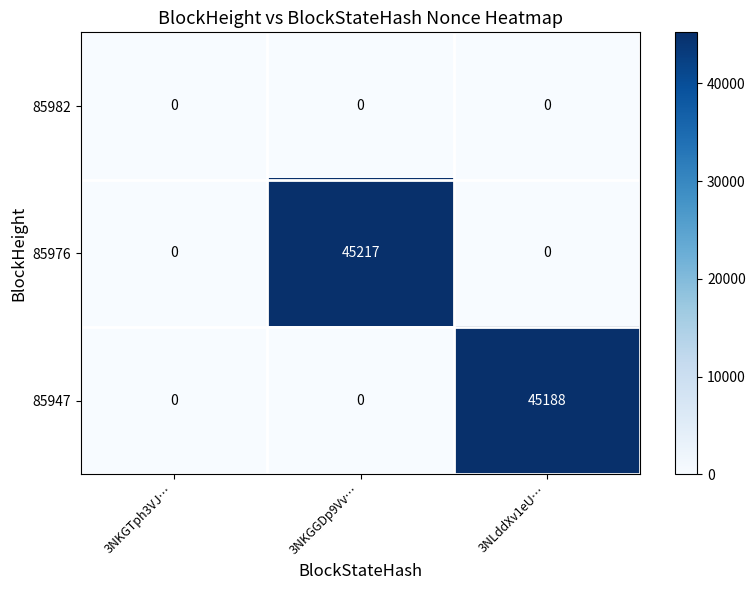

How many distinct data groups are displayed?

3